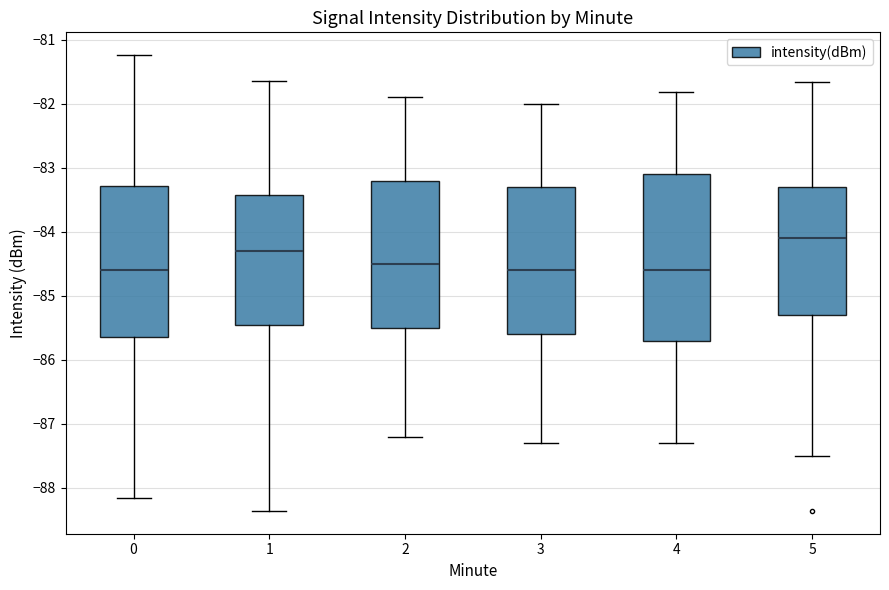

Where does the median line of the box at x = 0 sit on the y-axis? The values are not printed on the chart, so give them approximately, as read against the axis.

-84.6